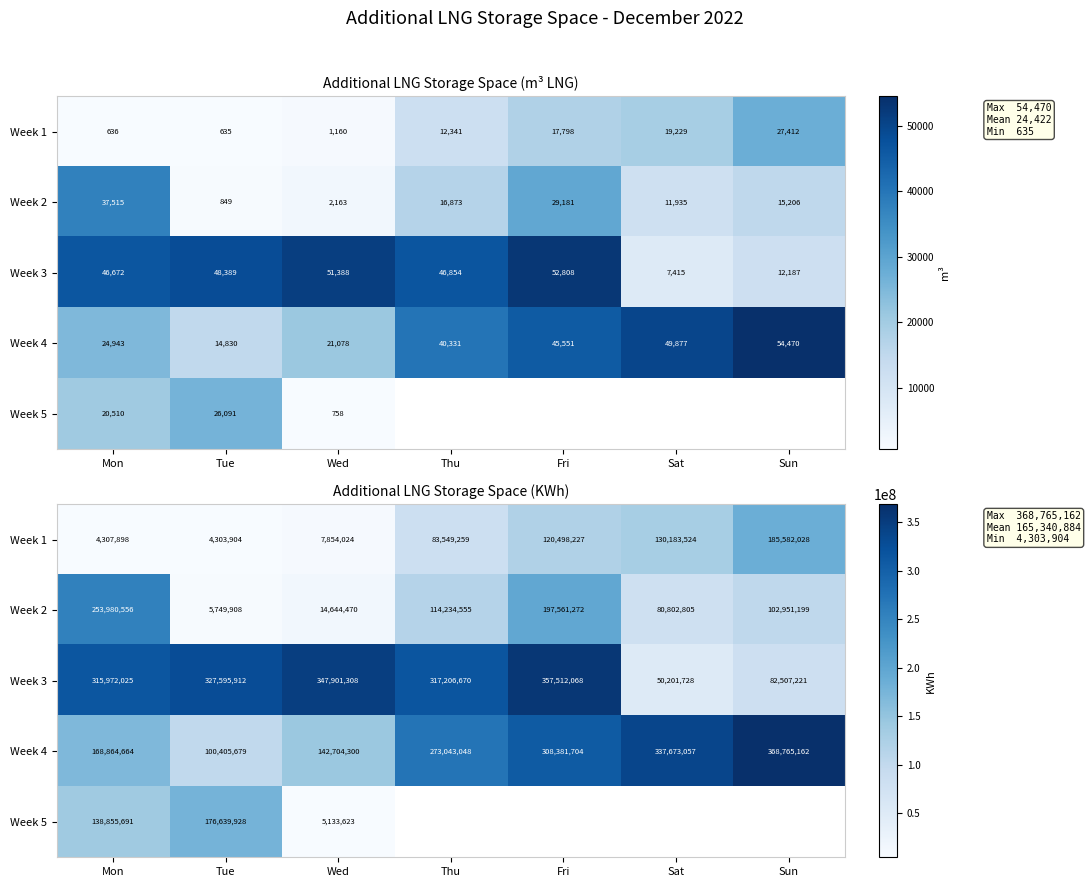

At which label does Week 3 reach its peak?

Fri